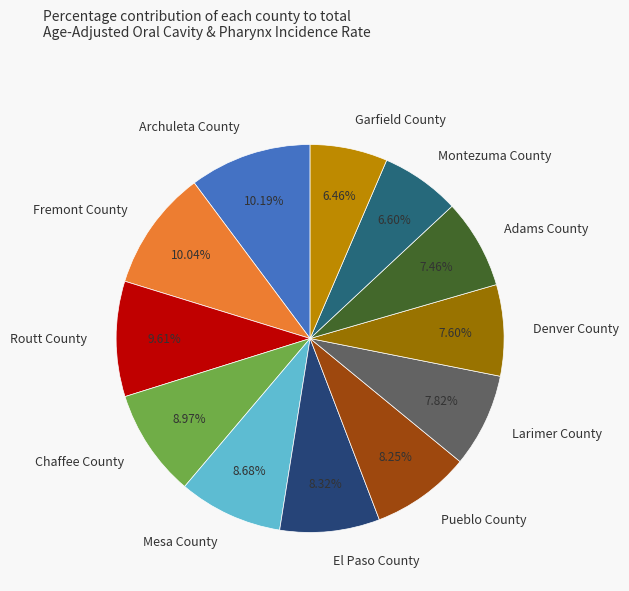

Is there any slice that represents more than half of the pie?

No